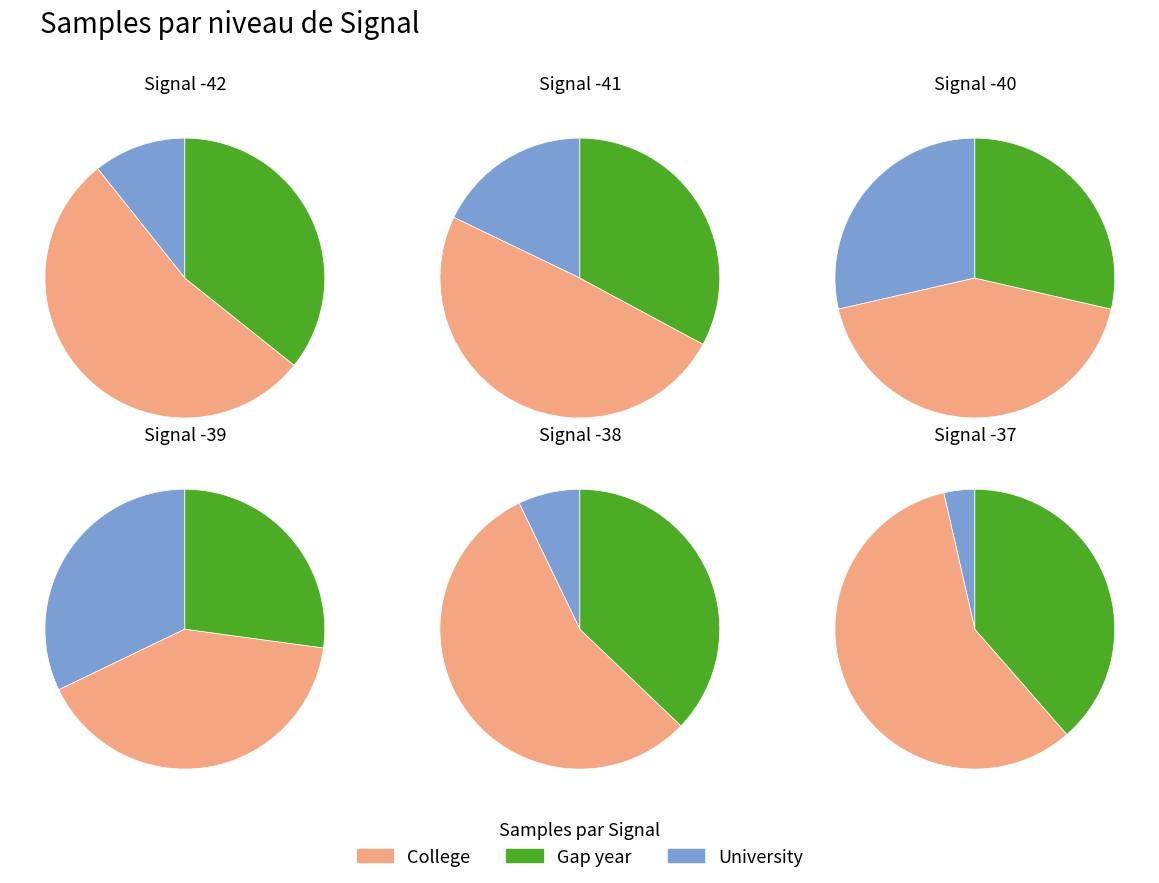

What is the change in value from Signal -38 to Signal -37?

+571